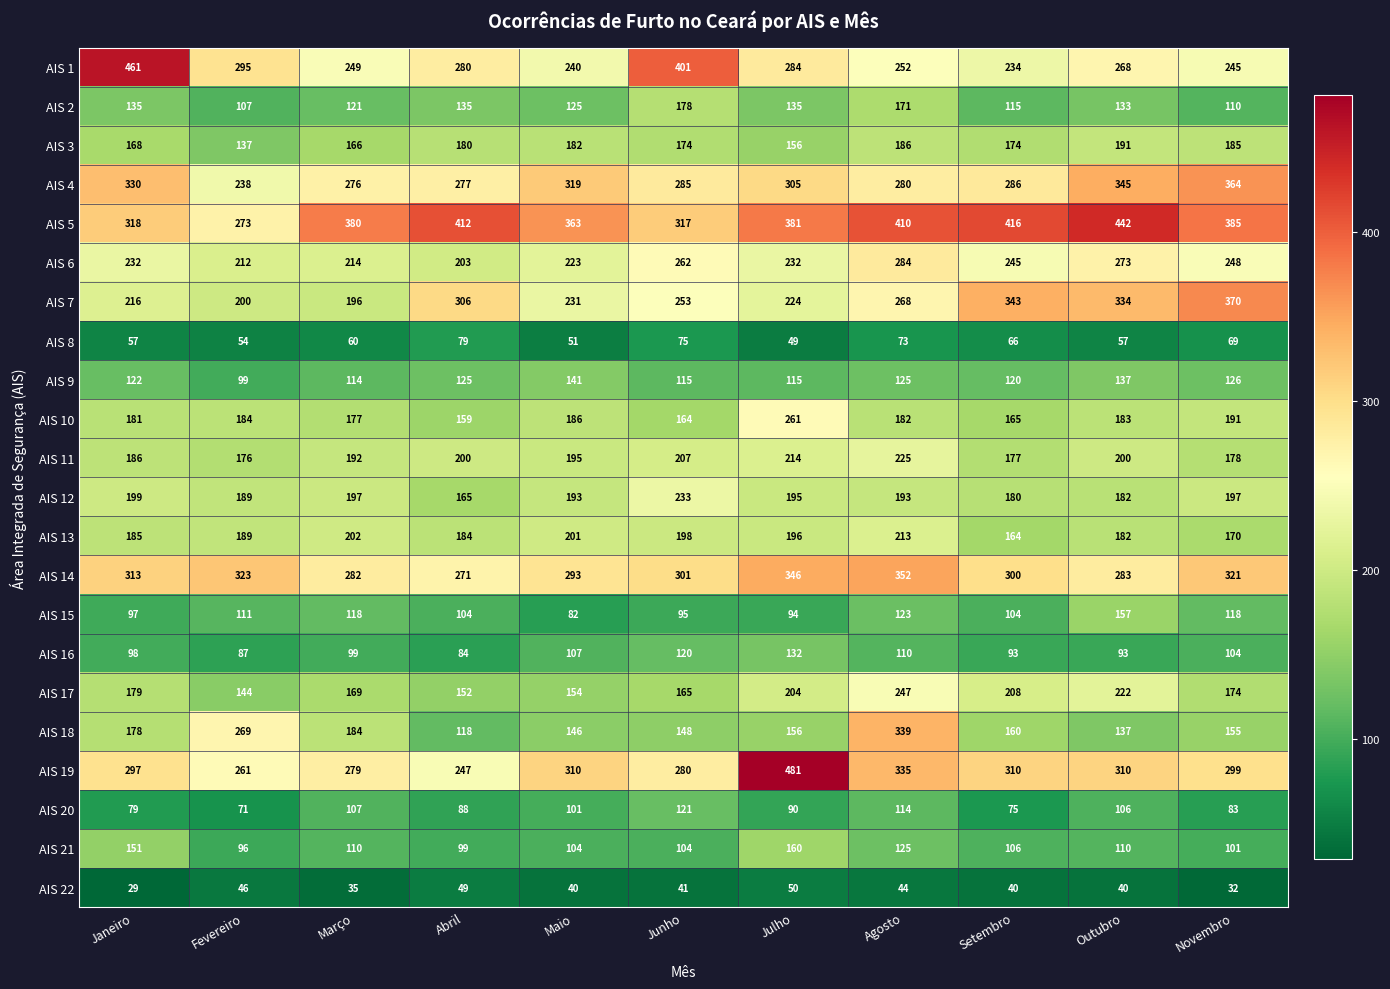

What is the sum of the AIS 16 values at Junho and Maio?

227